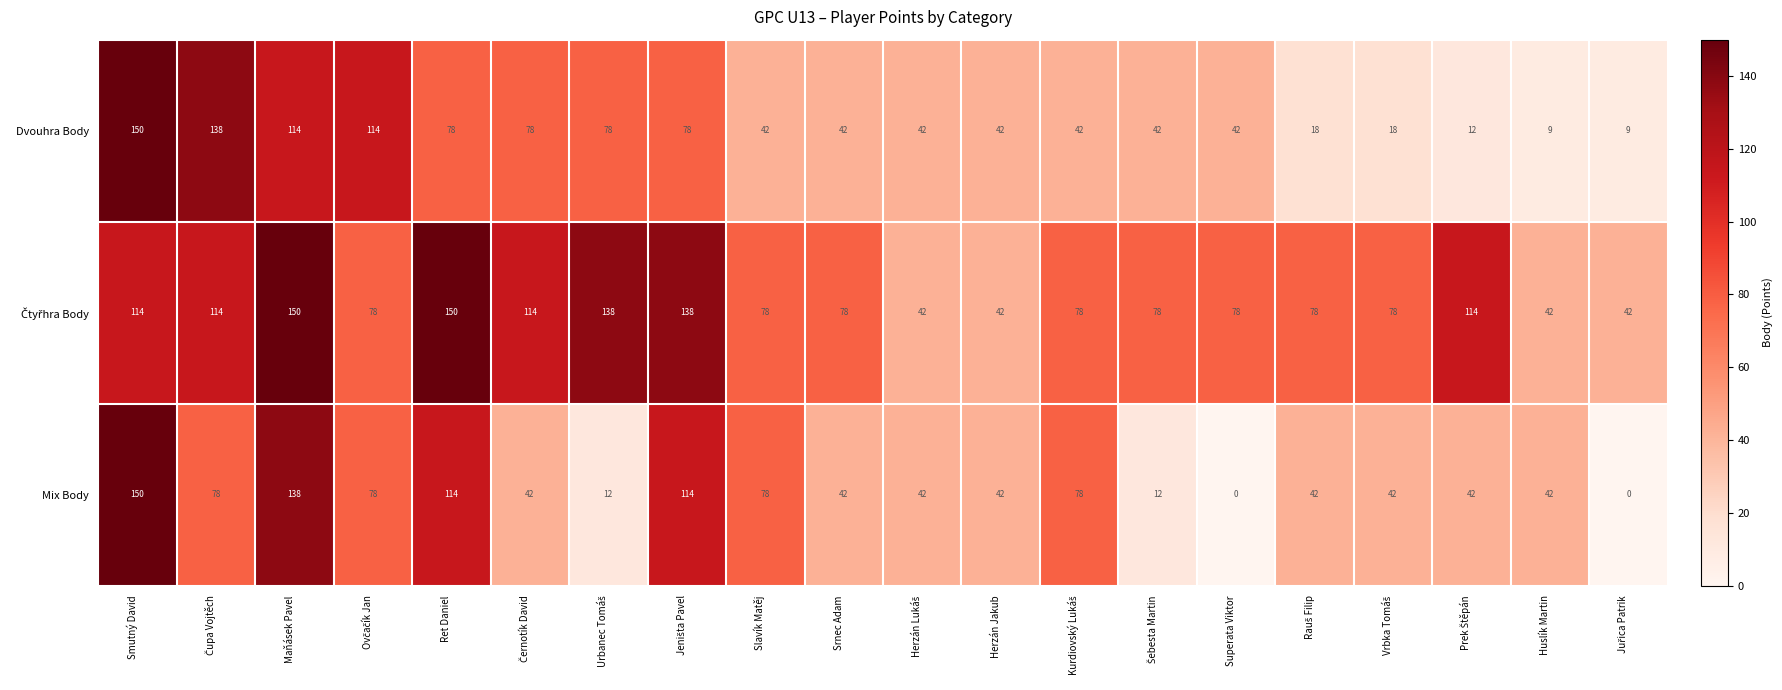

Read the Dvouhra Body value at Srnec Adam, to the nearest 50.

50